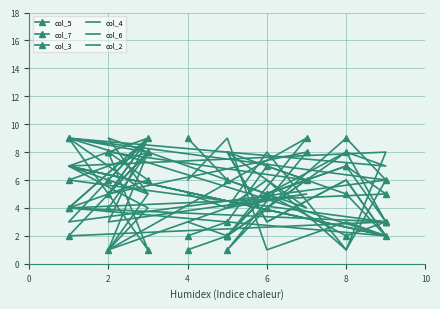

At 4, list the series in order from largest to smallest.

col_7, col_6, col_4, col_2, col_5, col_3